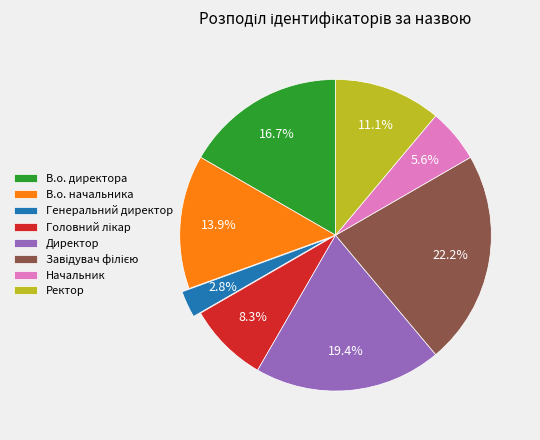

To the nearest percent, what is the difference between the largest and smallest slice percentages?

19%